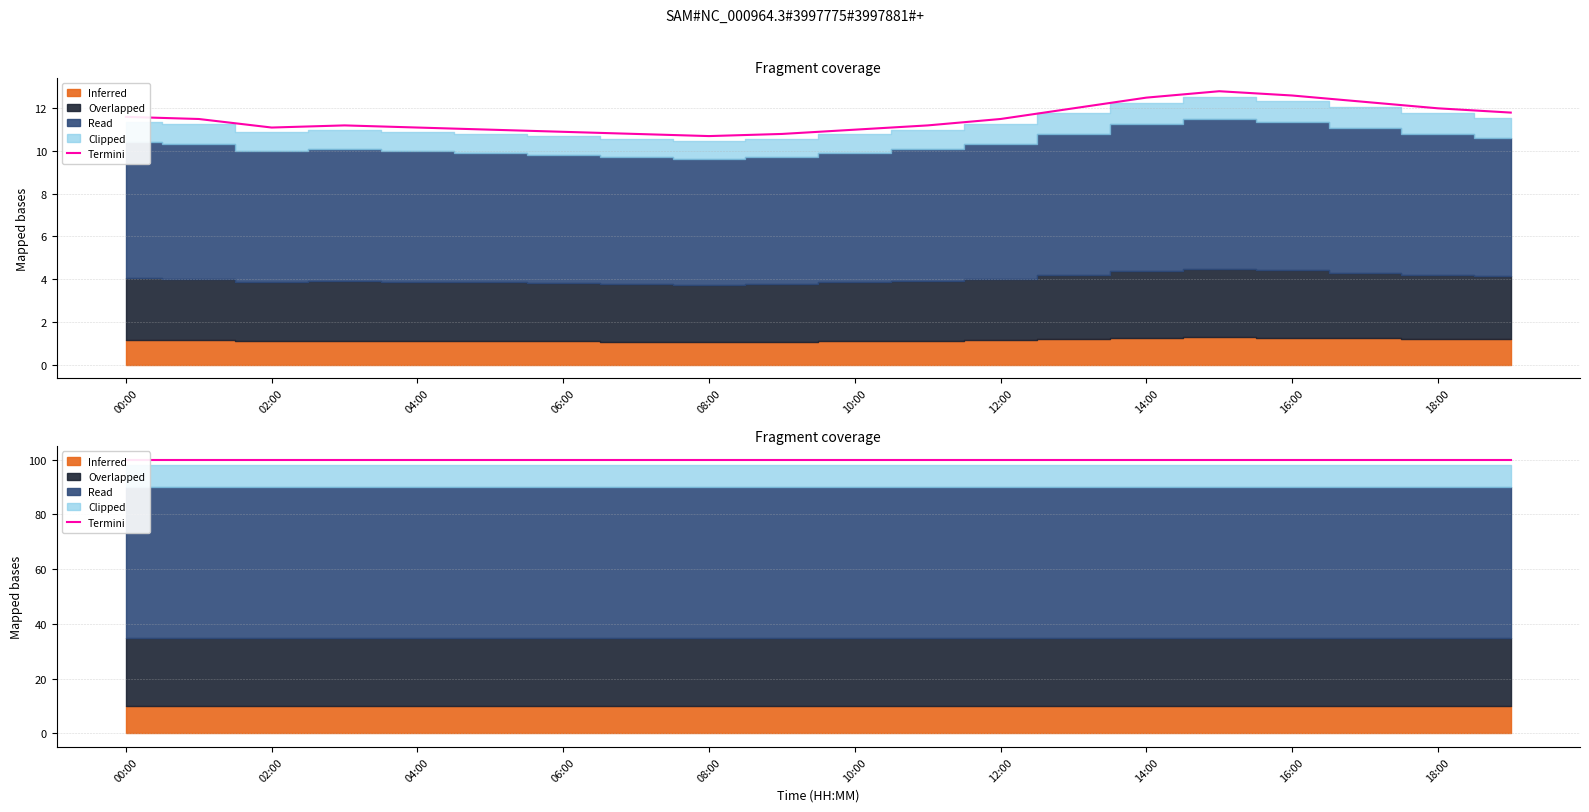

What is the average value?

11.5